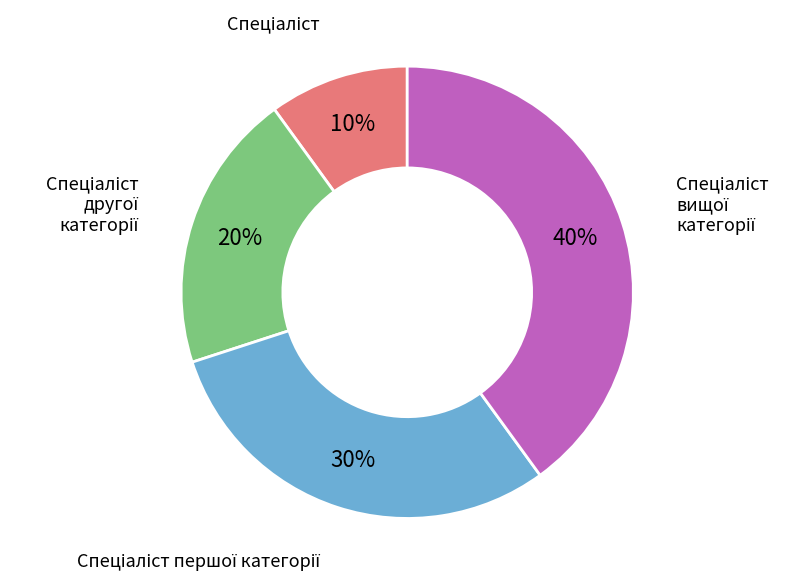

Does any single category account for the majority?

No